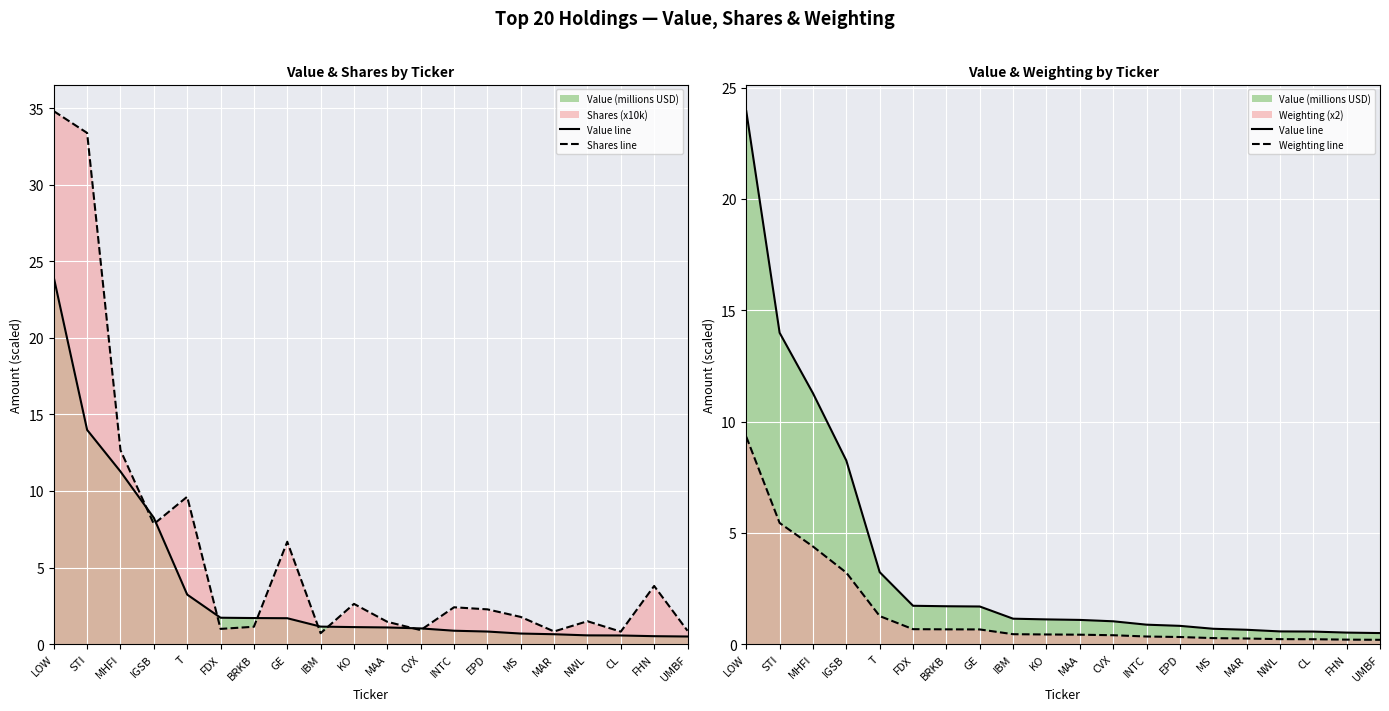

Which series ends up on top after the final intersection of Value line and Shares line?

Shares line